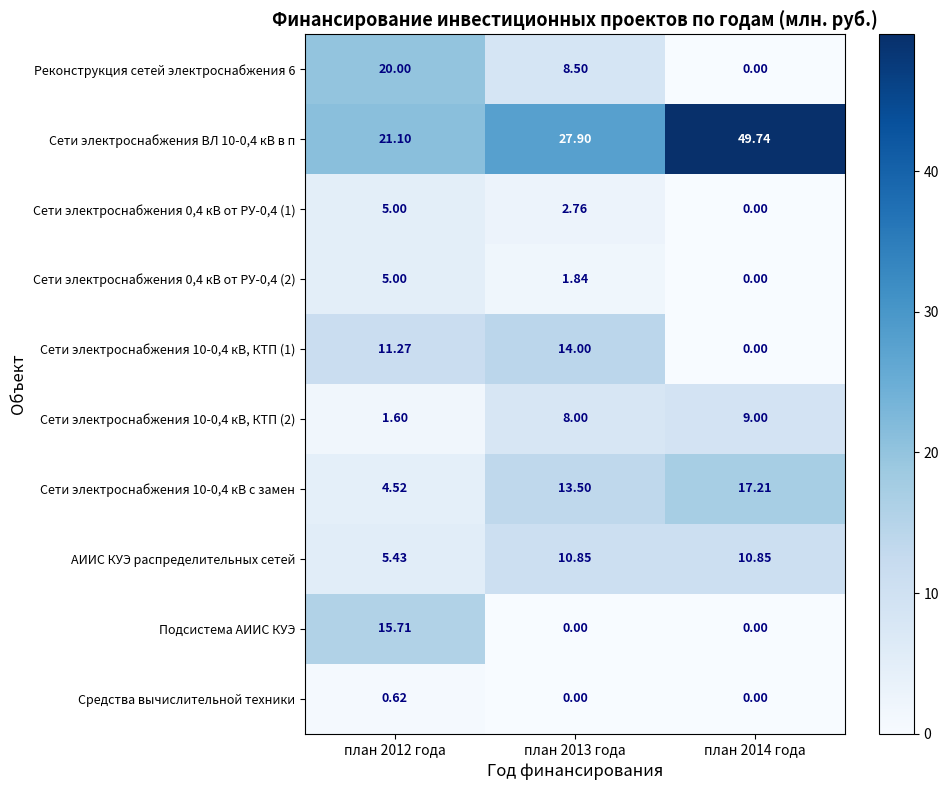

Is the value of Реконструкция сетей электроснабжения 6 at план 2013 года greater than the value of Сети электроснабжения 10-0,4 кВ, КТП (2) at план 2014 года?

No